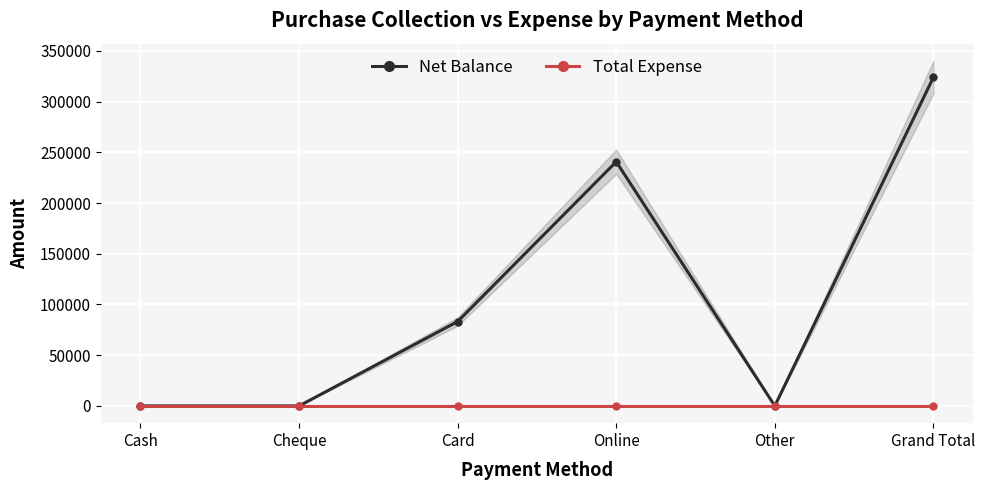

Is it true that Total Expense equals 0 at Other?

True